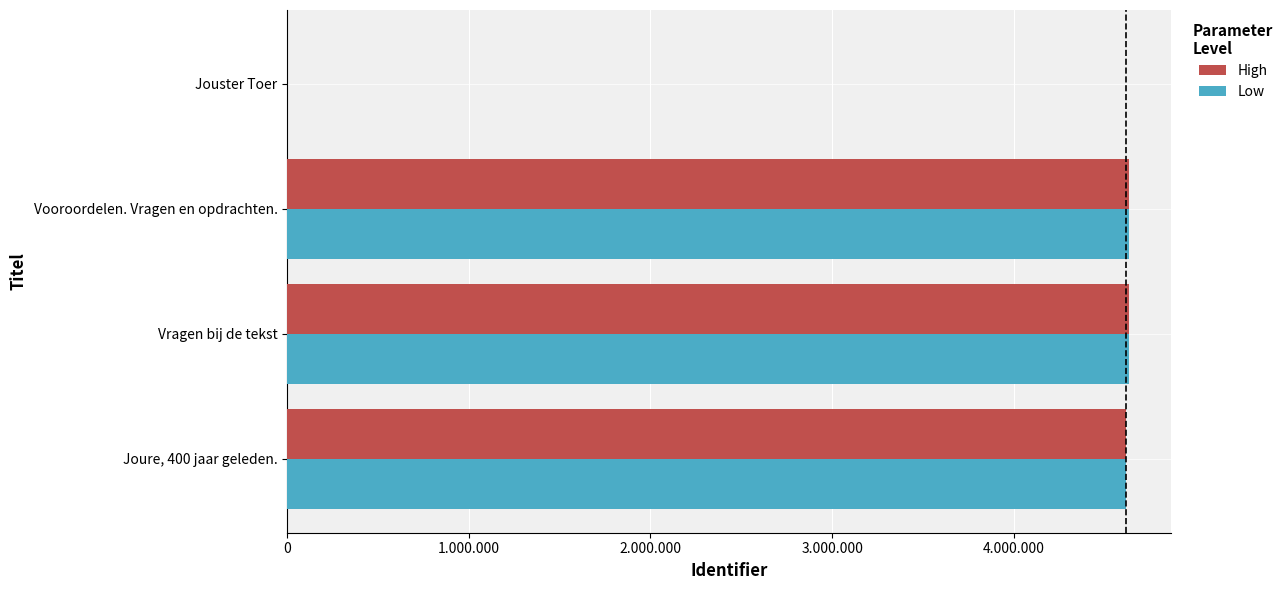

What are all the series names shown in the legend?

High, Low